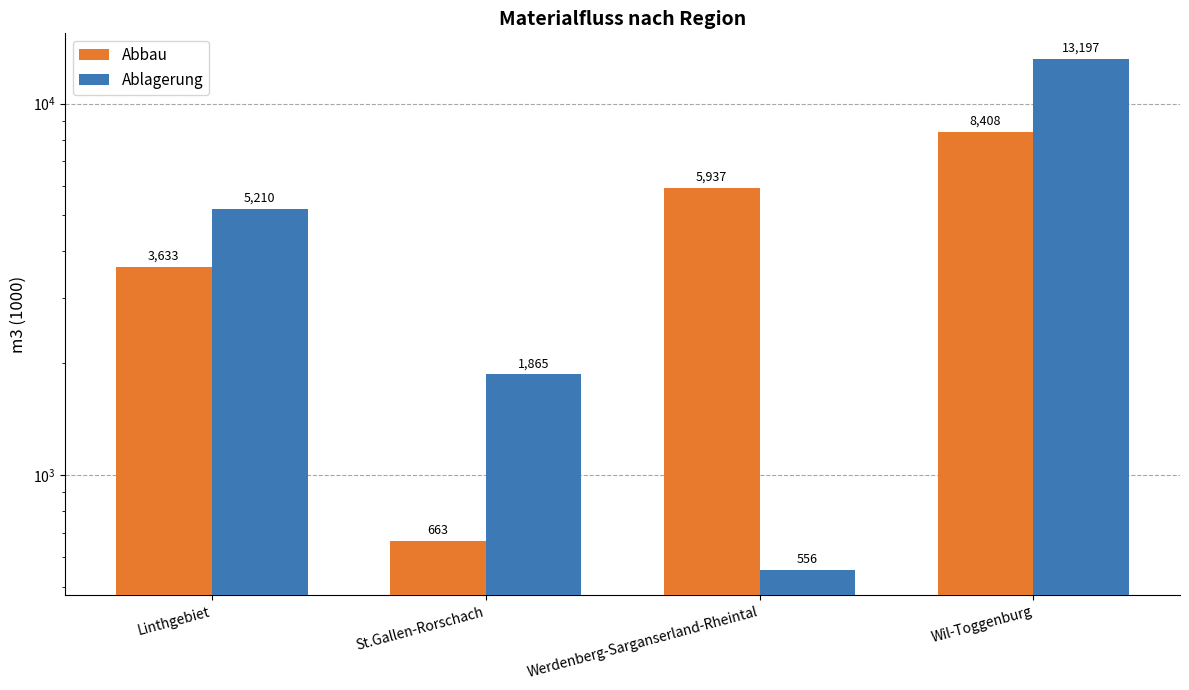

What is the spread (max minus min) of values at Linthgebiet?

1577